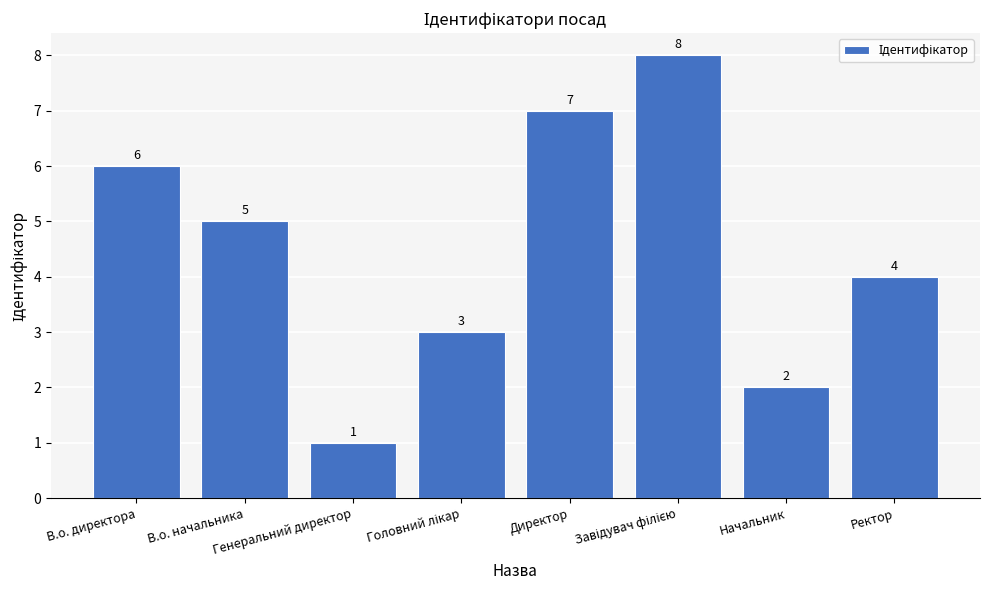

Where does the data first go above 5?

В.о. директора